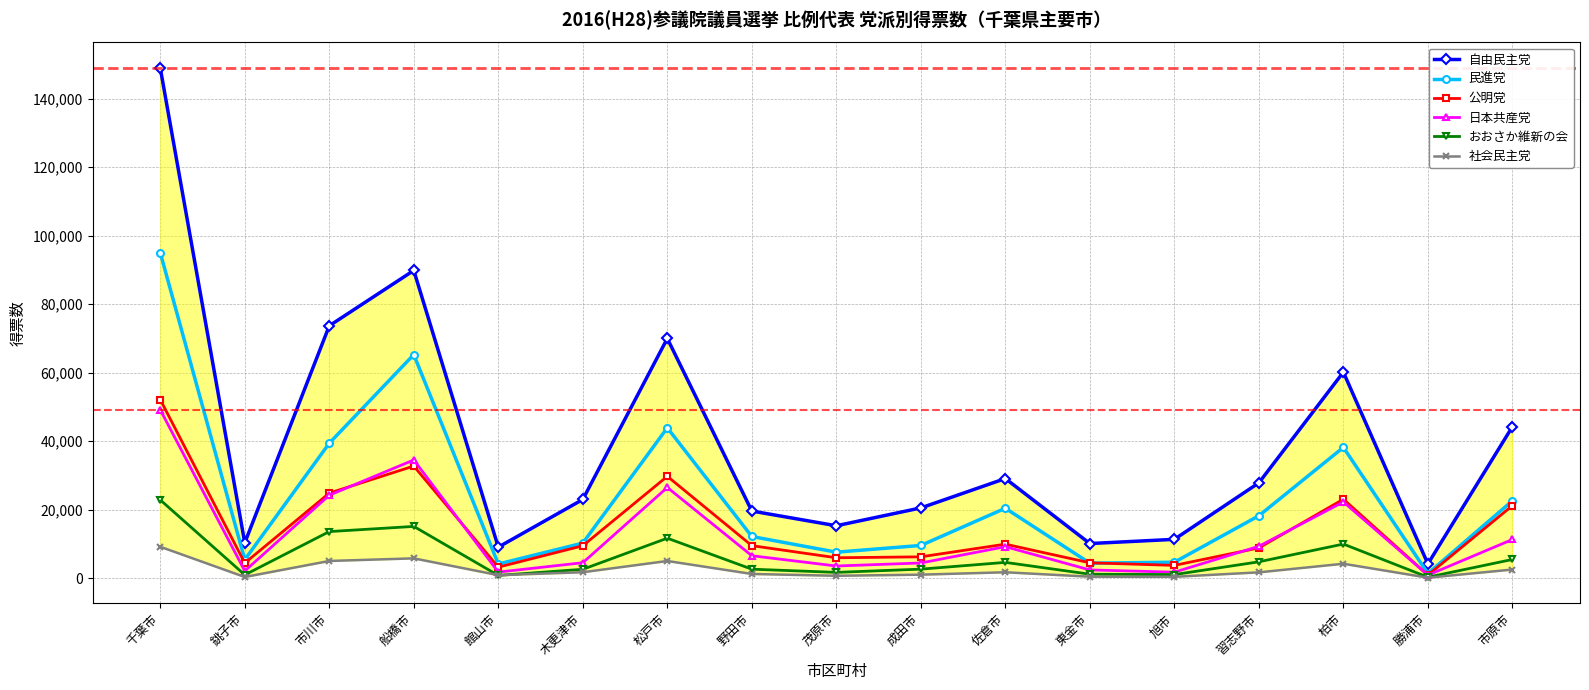

How many values in the 公明党 series exceed 9463?

9